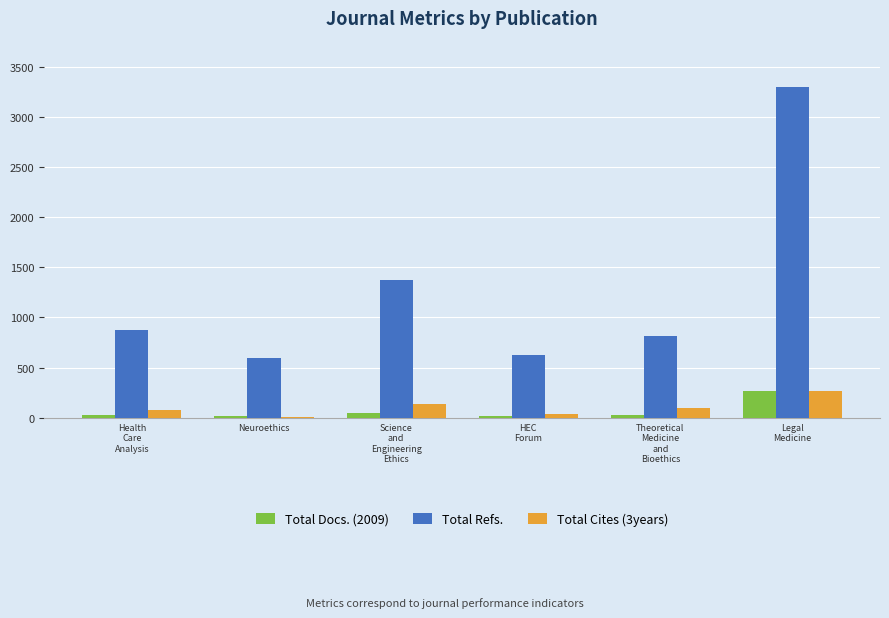

What is the sum of all Total Refs. values?

7585